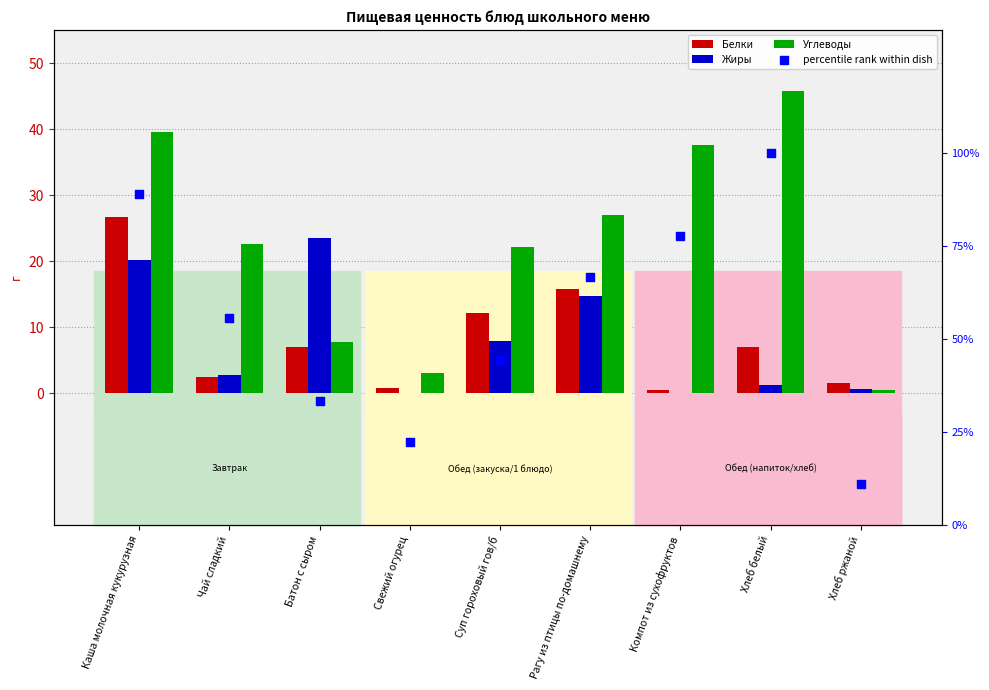

Which series contains the highest Y value?

percentile rank within dish